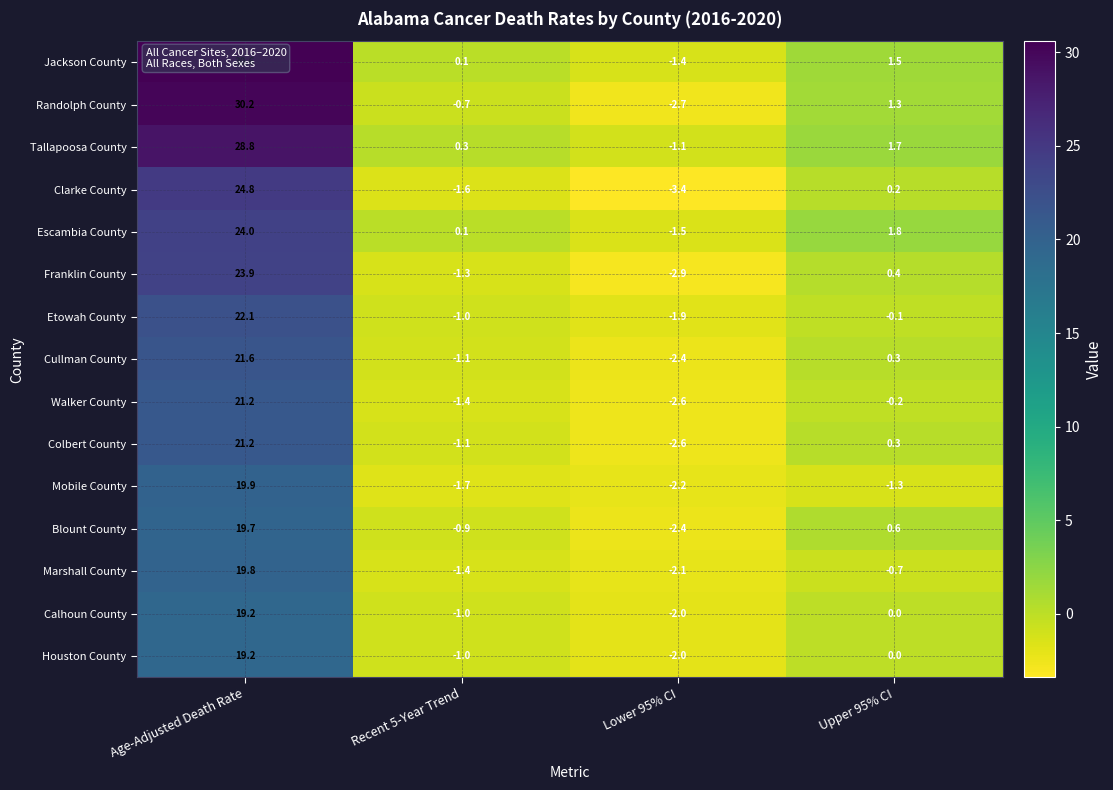

Where does the Colbert County series first go above 0?

Age-Adjusted Death Rate